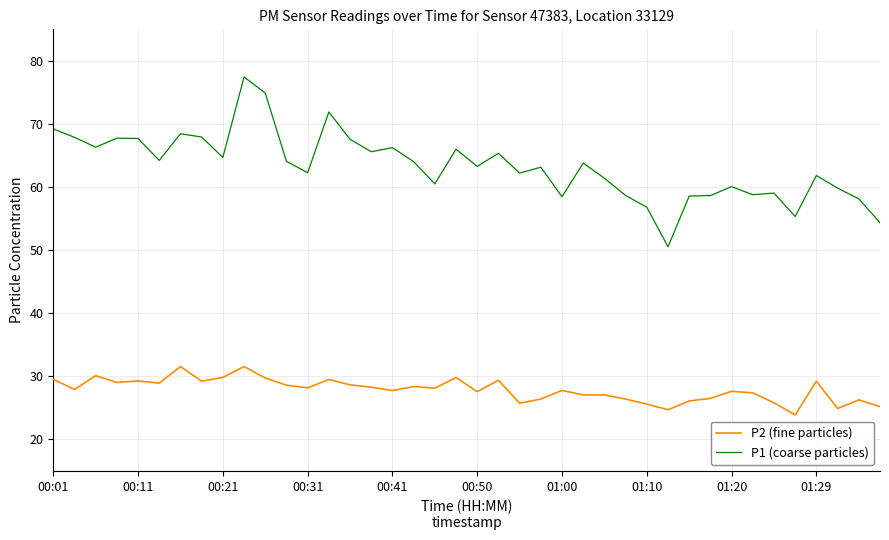

What is the minimum value for P1 (coarse particles)?

50.5